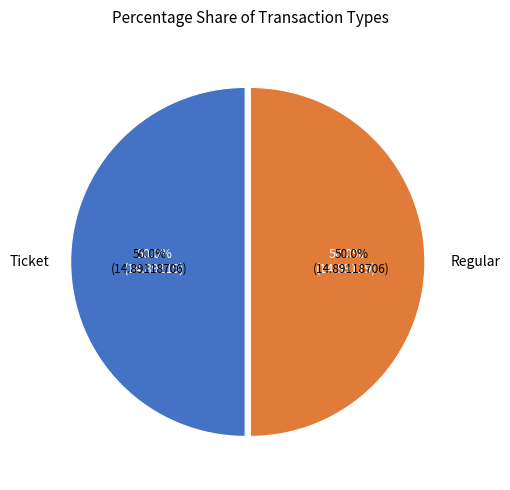

Which slice is the smallest?

Ticket (io=0)